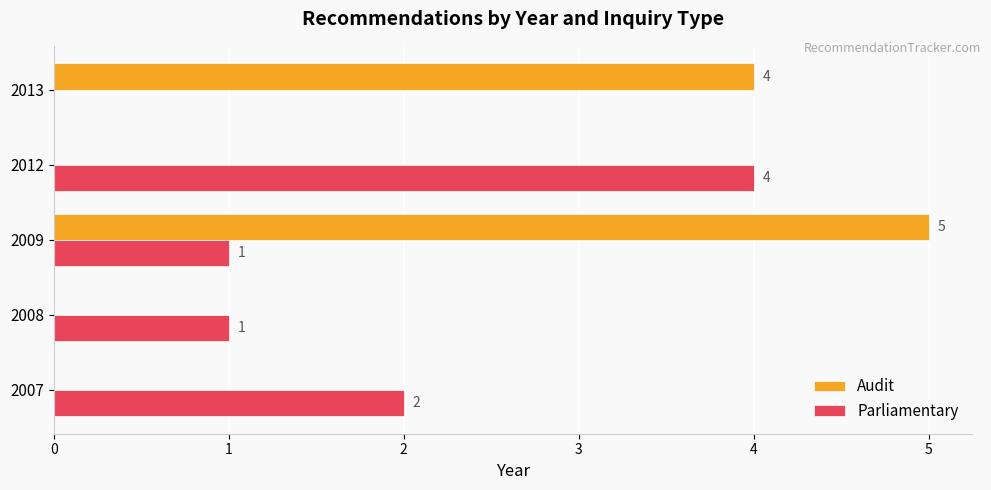

What is the sum of all Audit values?

9